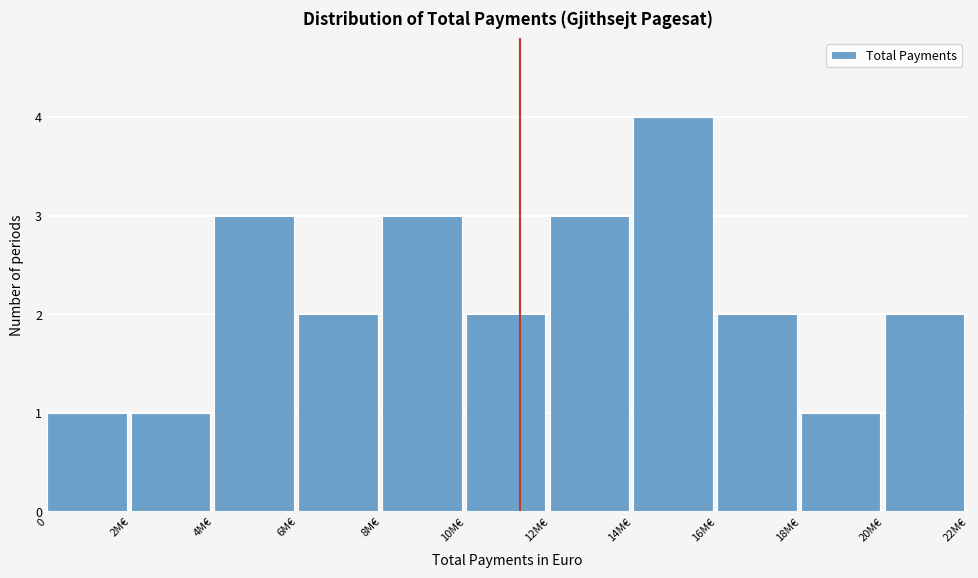

Reading left to right, what are all the values shown in this chart?

1	1	3	2	3	2	3	4	2	1	2